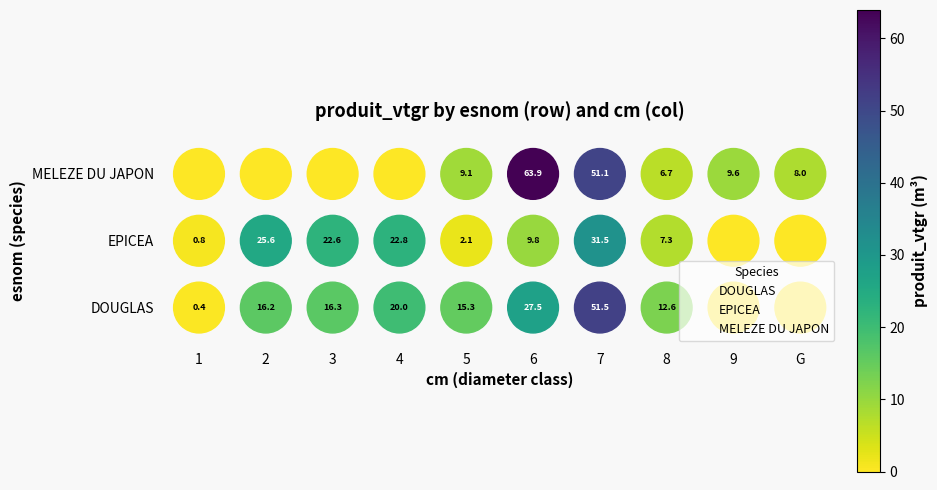

Count the number of data series in this chart.

3